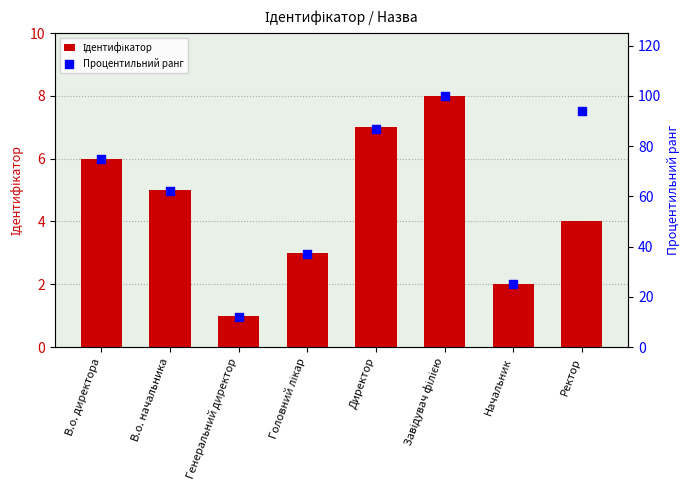

Which series reaches the maximum Y coordinate?

Процентильний ранг